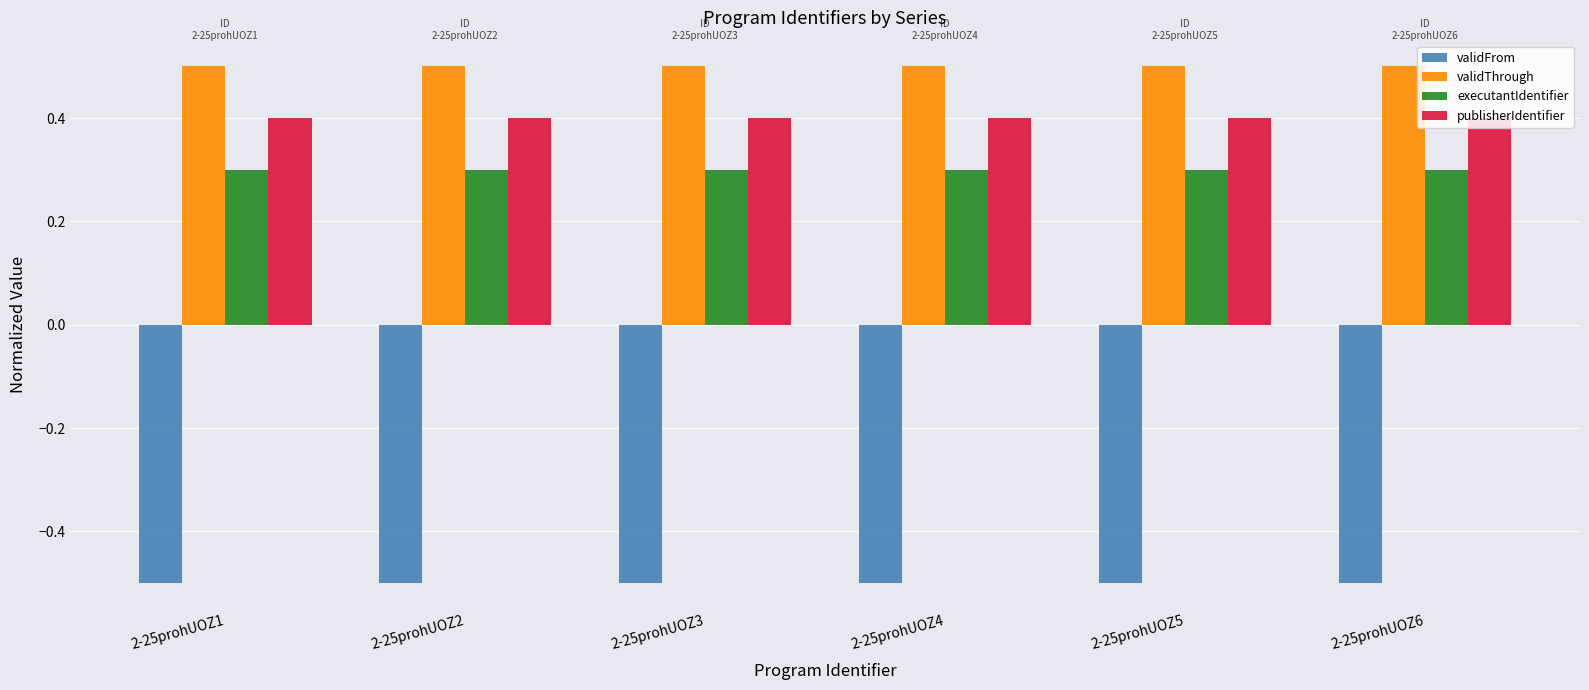

What is the spread (max minus min) of values at 2-25prohUOZ1?

1.0